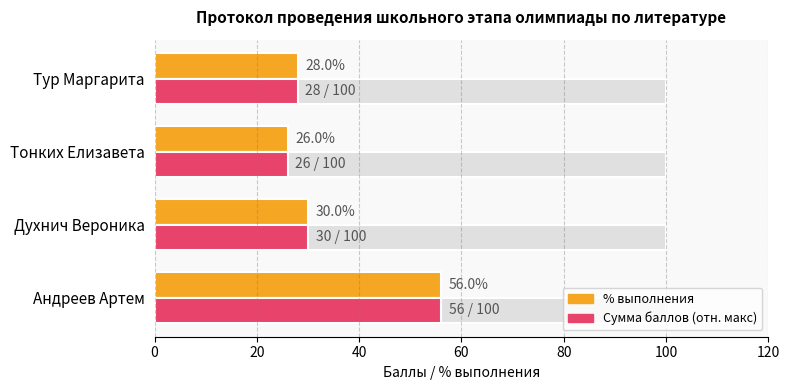

What is the minimum value shown in the chart?

26